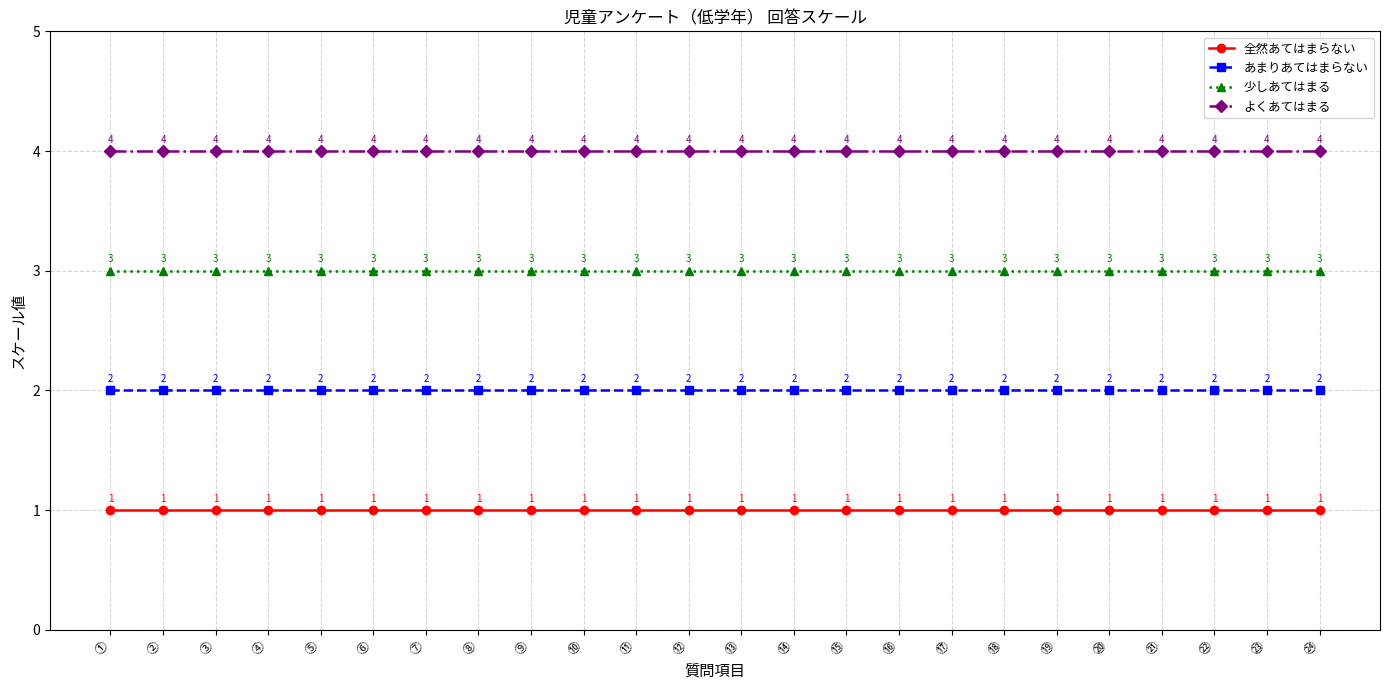

True or false: あまりあてはまらない has a value of 2 at ⑫.

True